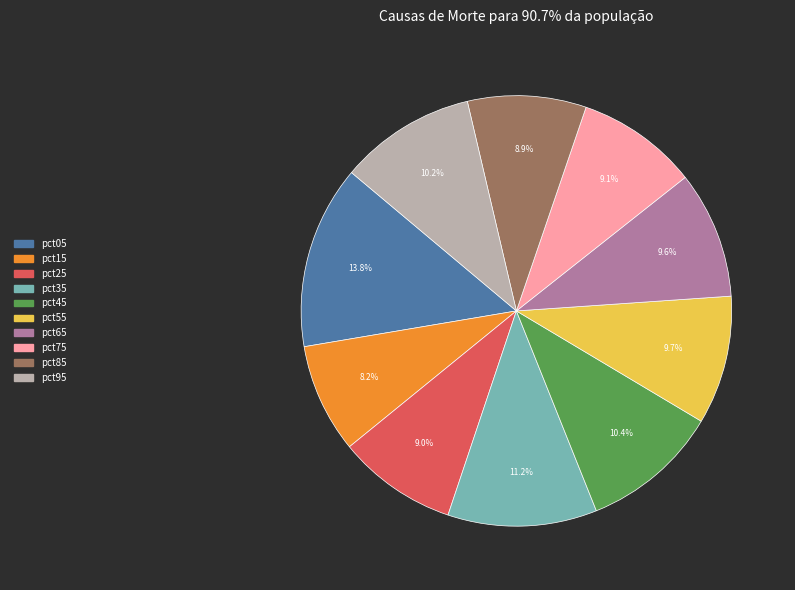

To the nearest percent, what portion does pct95 represent?

10%